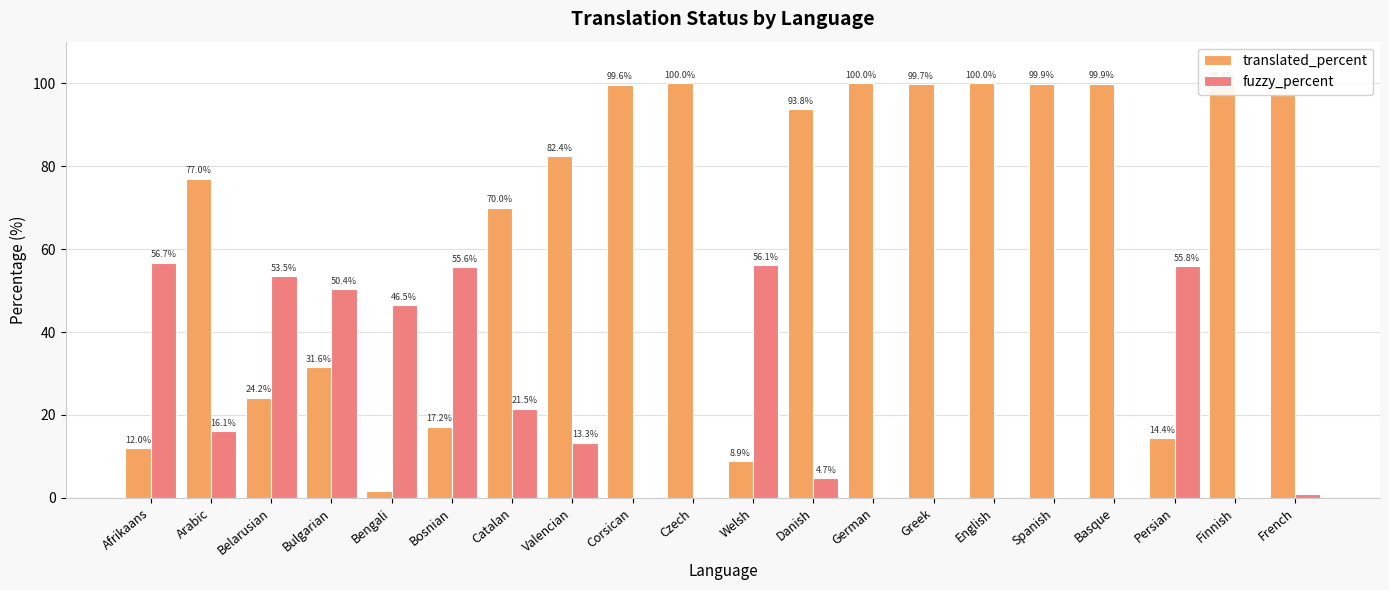

What is the sum of the translated_percent values at Basque and German?

199.9